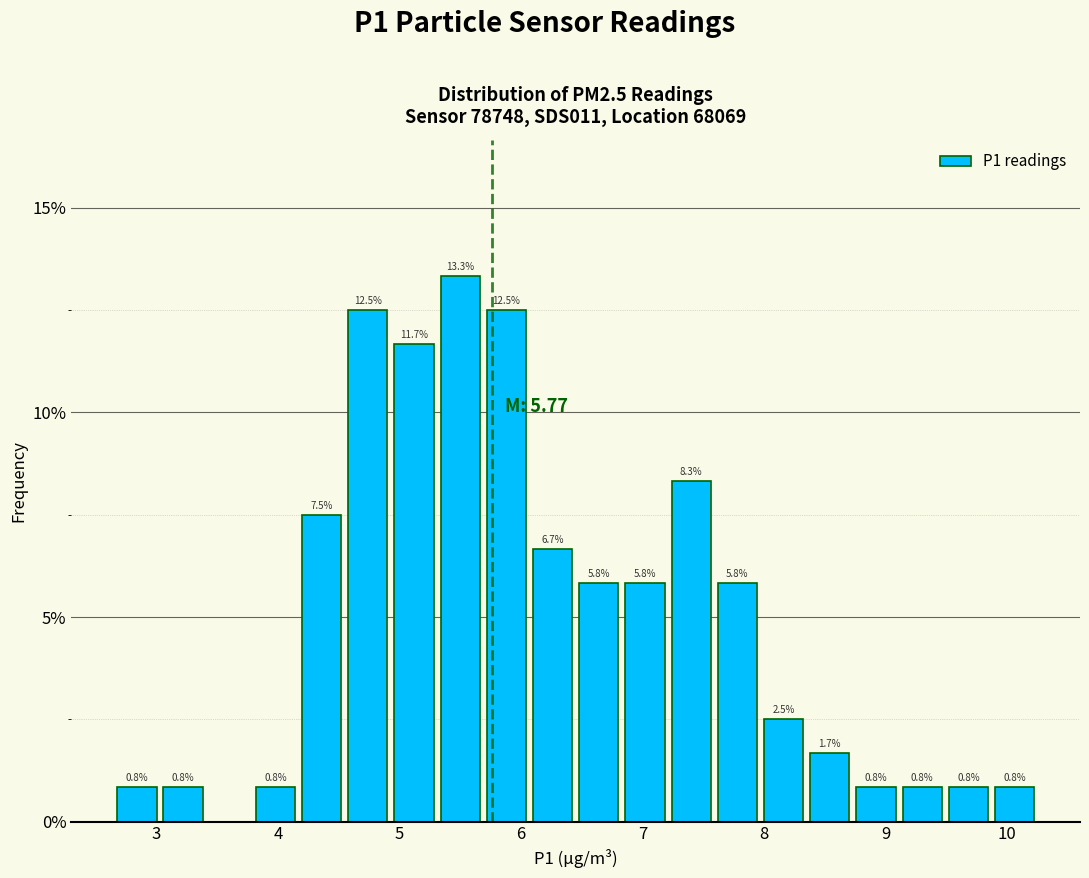

Read against the x-axis, roughly where is the centre of the tallest bar?

5.5